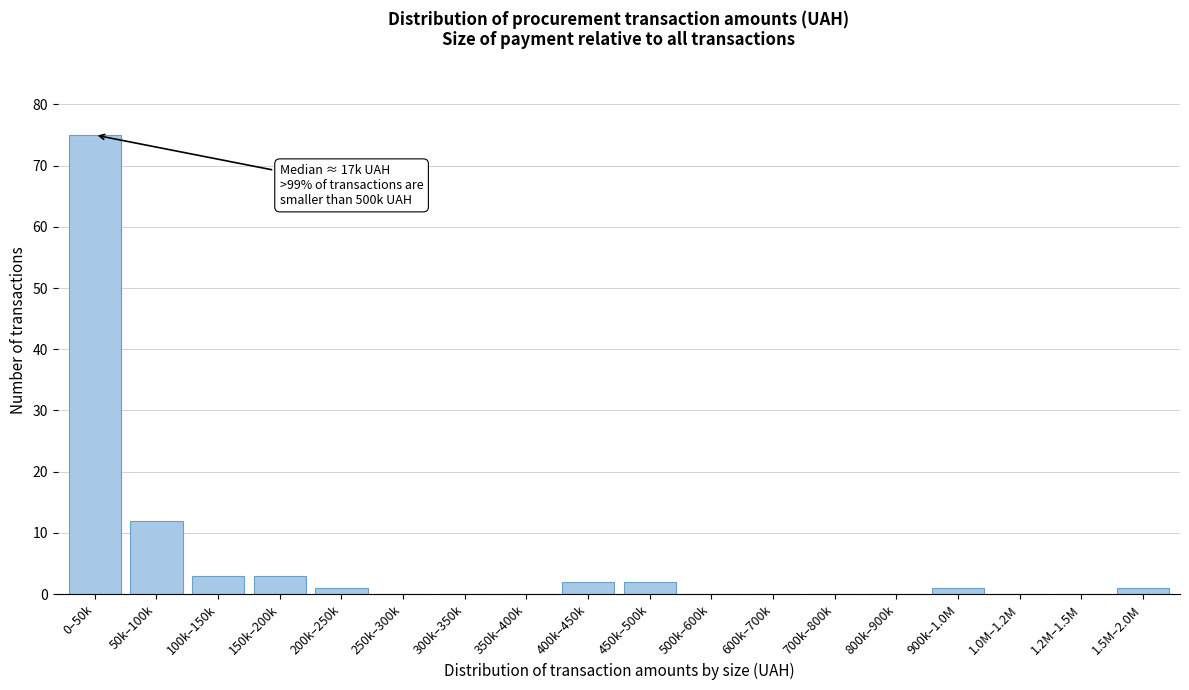

Reading left to right, transcribe all the data shown in this chart.

0–50k=75	50k–100k=12	100k–150k=3	150k–200k=3	200k–250k=1	250k–300k=0	300k–350k=0	350k–400k=0	400k–450k=2	450k–500k=2	500k–600k=0	600k–700k=0	700k–800k=0	800k–900k=0	900k–1.0M=1	1.0M–1.2M=0	1.2M–1.5M=0	1.5M–2.0M=1